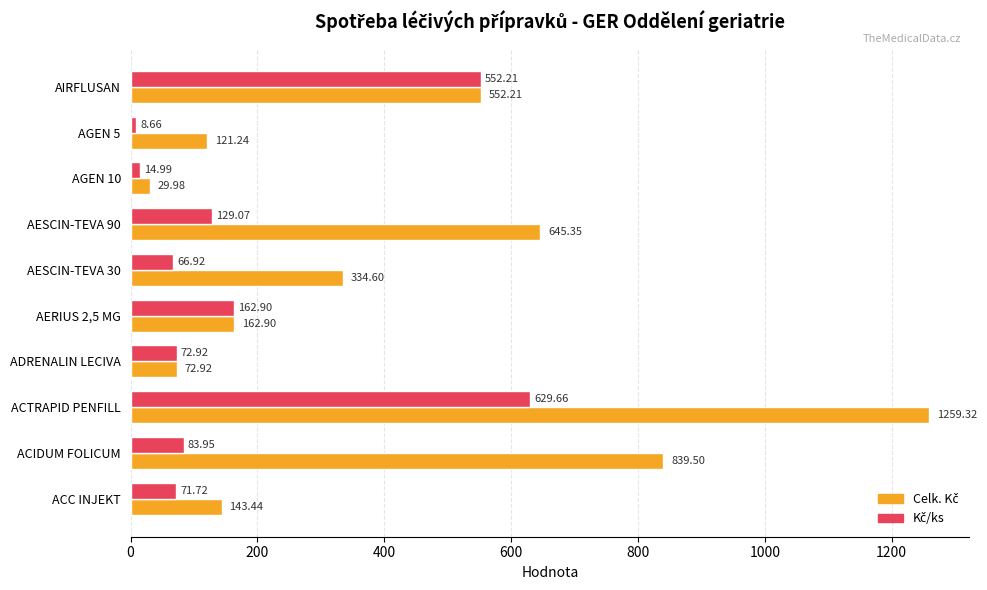

What is the total value across all series at AESCIN-TEVA 90?

774.4